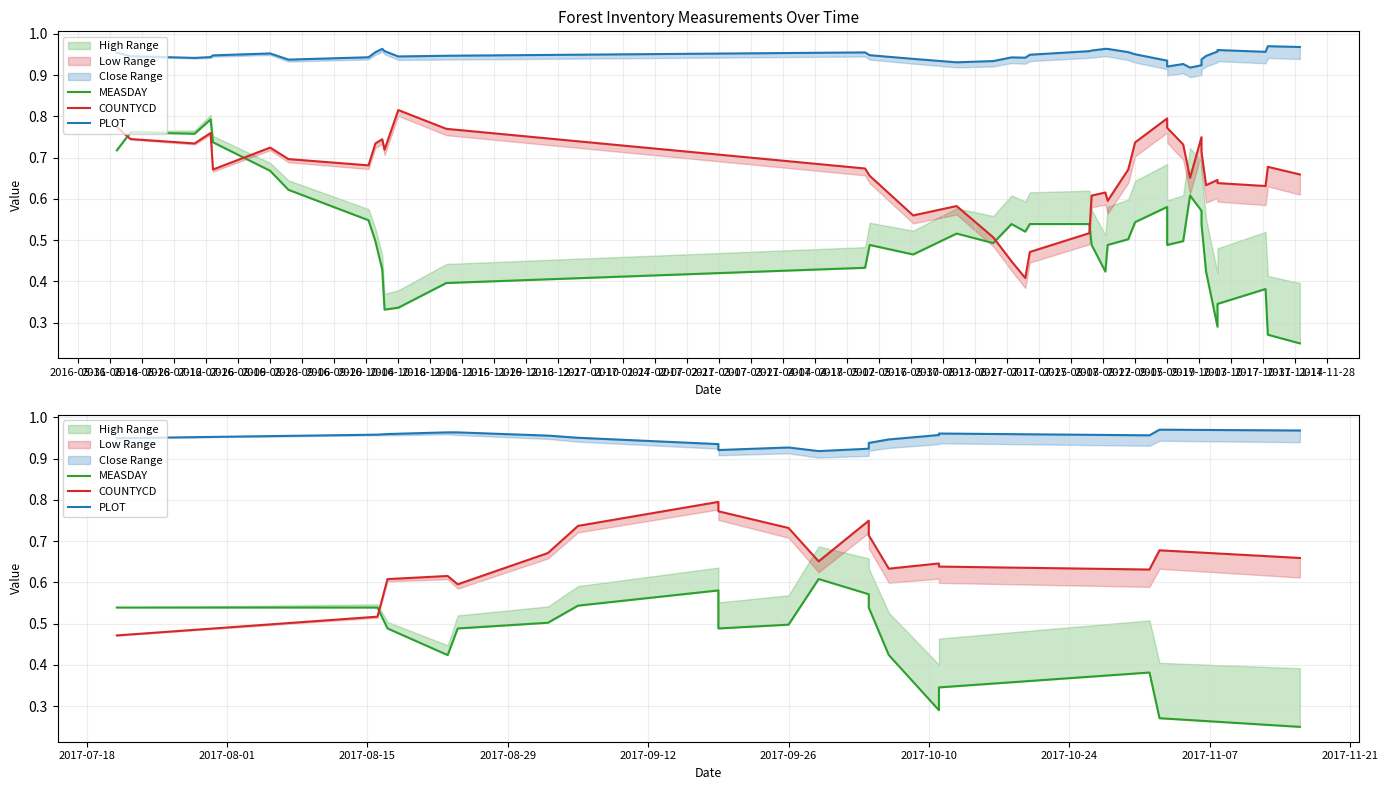

What is the label of the 14th point from the right?

2016-08-09